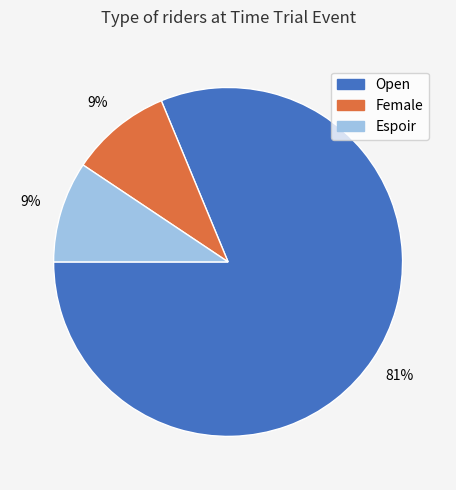

How many segments does this pie chart have?

3